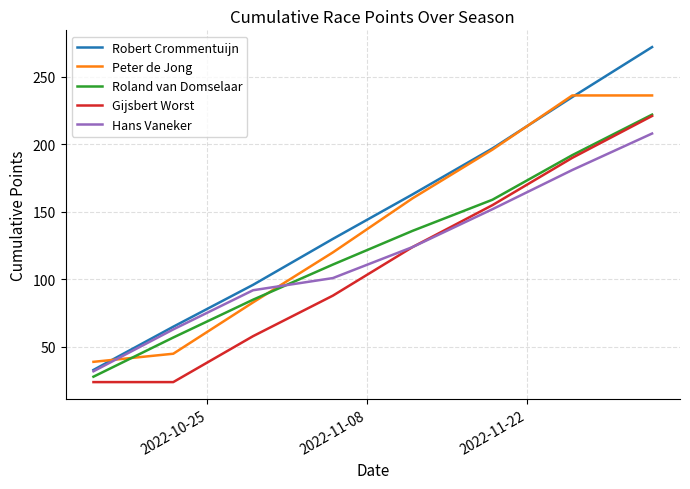

Which series has the widest spread of values?

Robert Crommentuijn